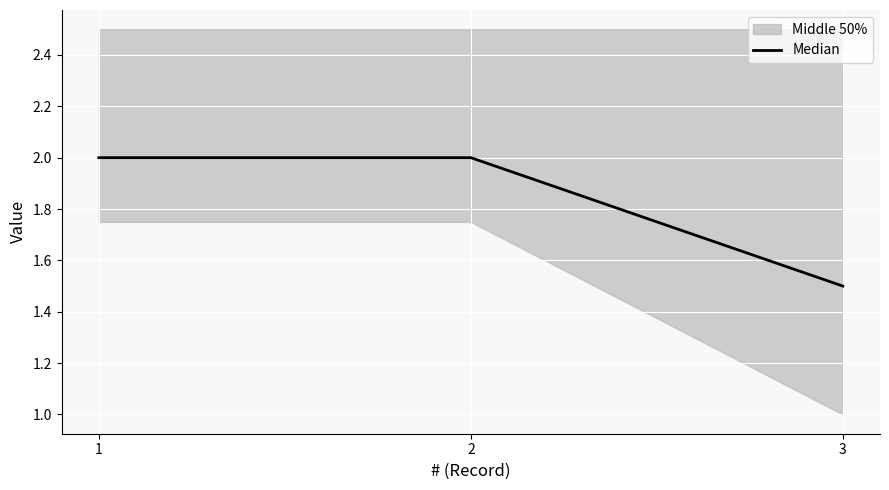

How many values are below 2?

1